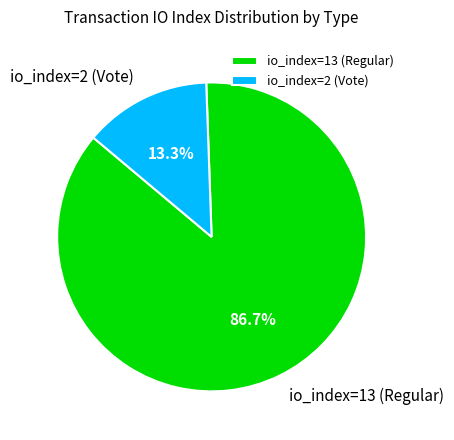

How many segments does this pie chart have?

2